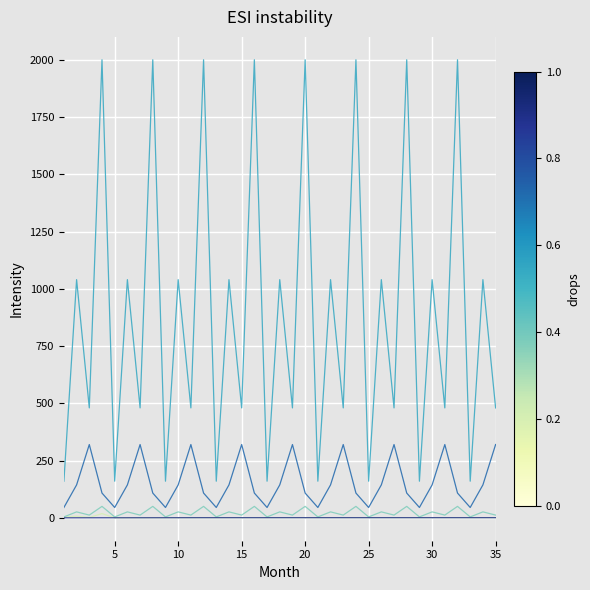

Does the chart have visible grid lines?

Yes